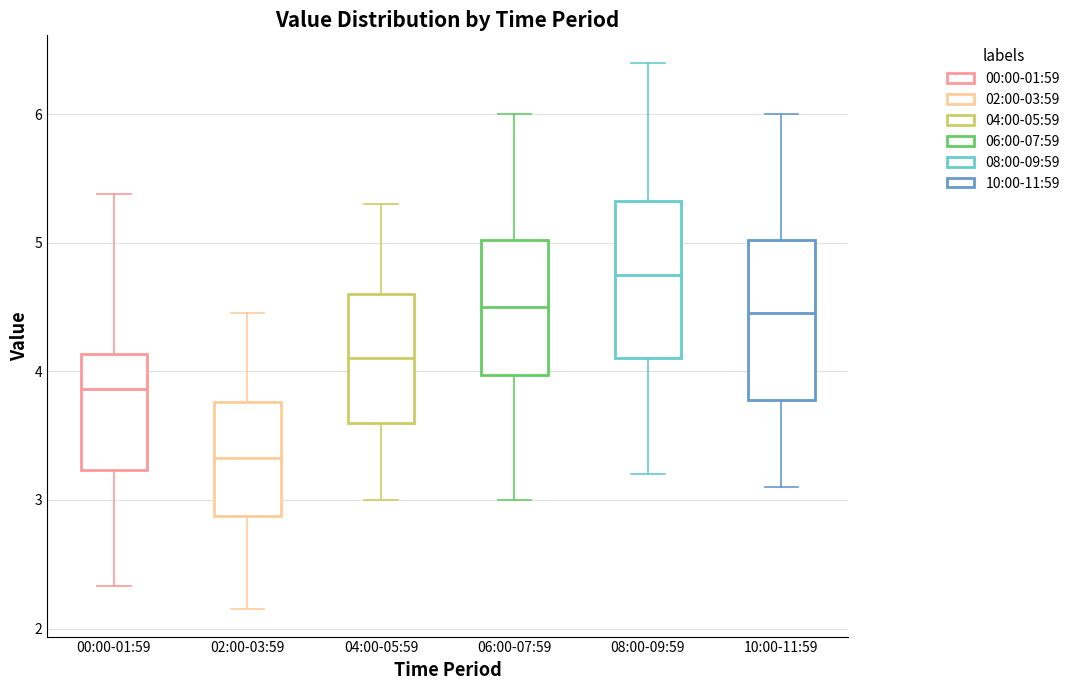

Where is the upper edge of the box for 04:00-05:59 on the y-axis? The values are not printed on the chart, so give them approximately, as read against the axis.

4.6